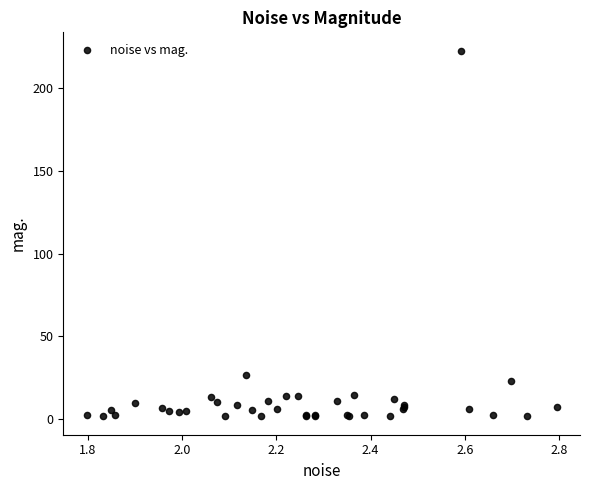

What Y value in the scatter plot is closest to 112?

26.6